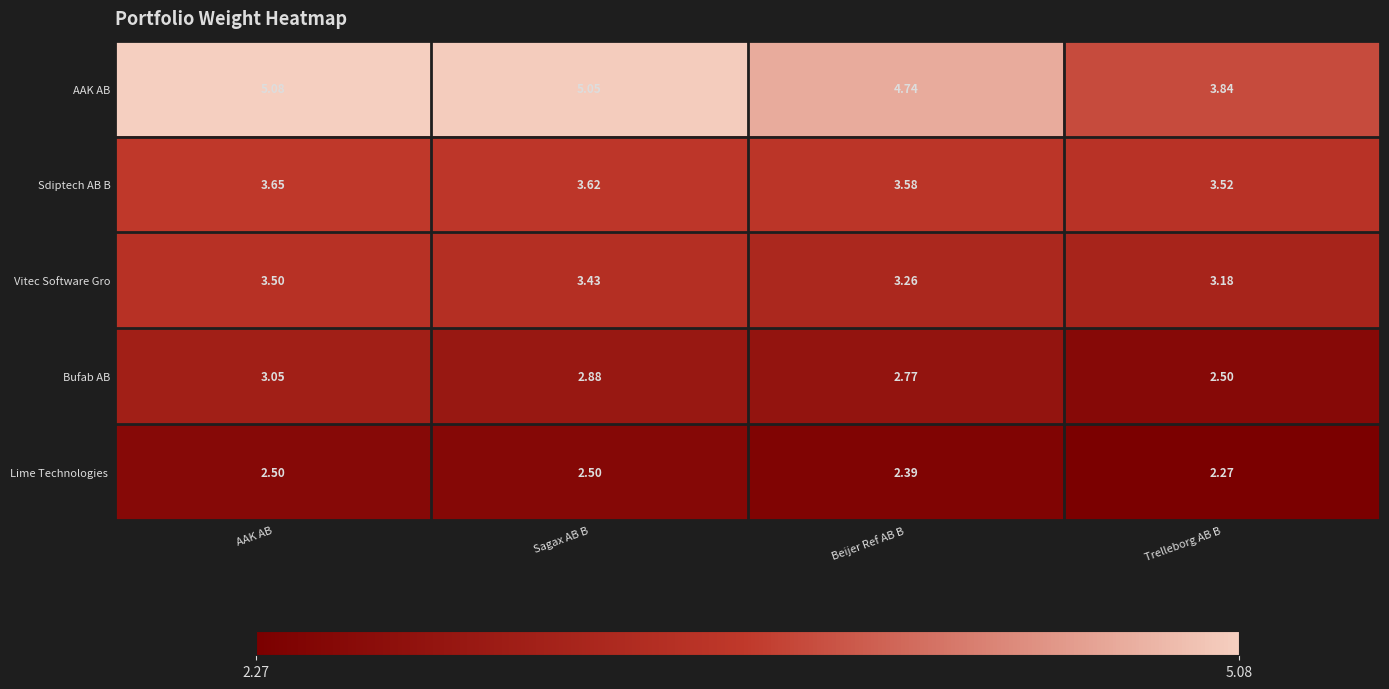

Rank the categories by Sdiptech AB B value from lowest to highest.

Trelleborg AB B, Beijer Ref AB B, Sagax AB B, AAK AB